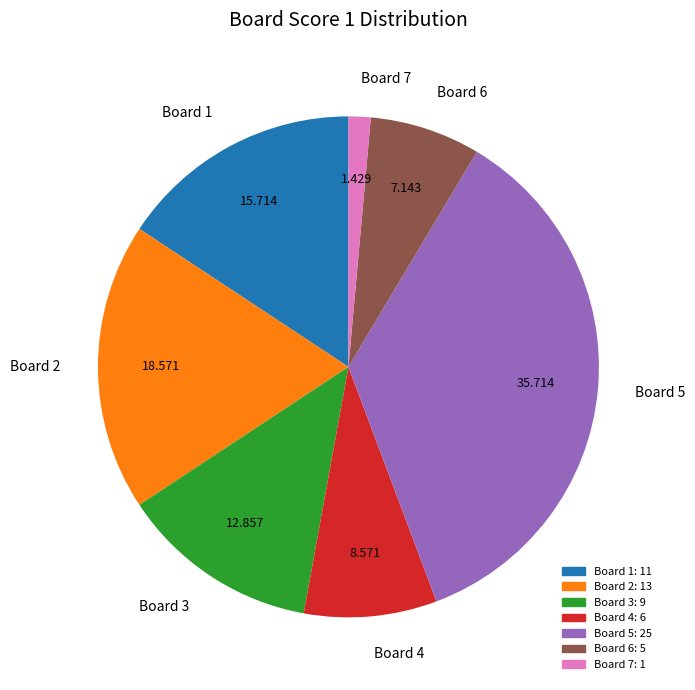

Rank the categories by value from lowest to highest.

Board 7, Board 6, Board 4, Board 3, Board 1, Board 2, Board 5